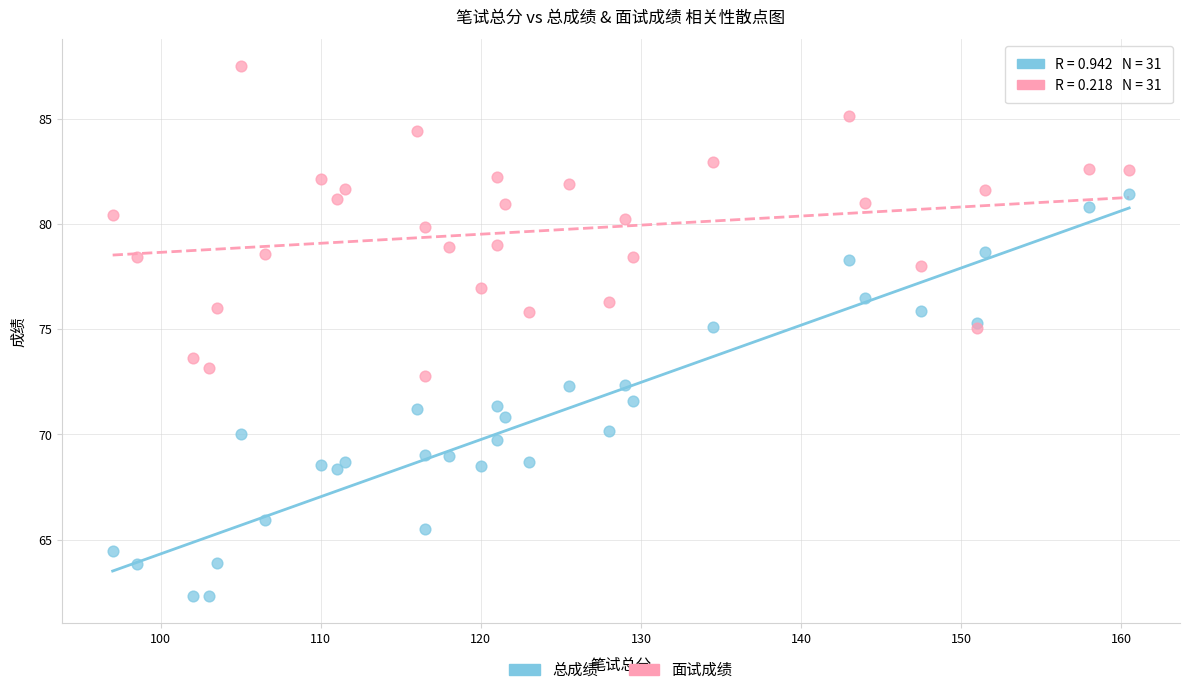

Which series reaches the minimum Y coordinate?

总成绩